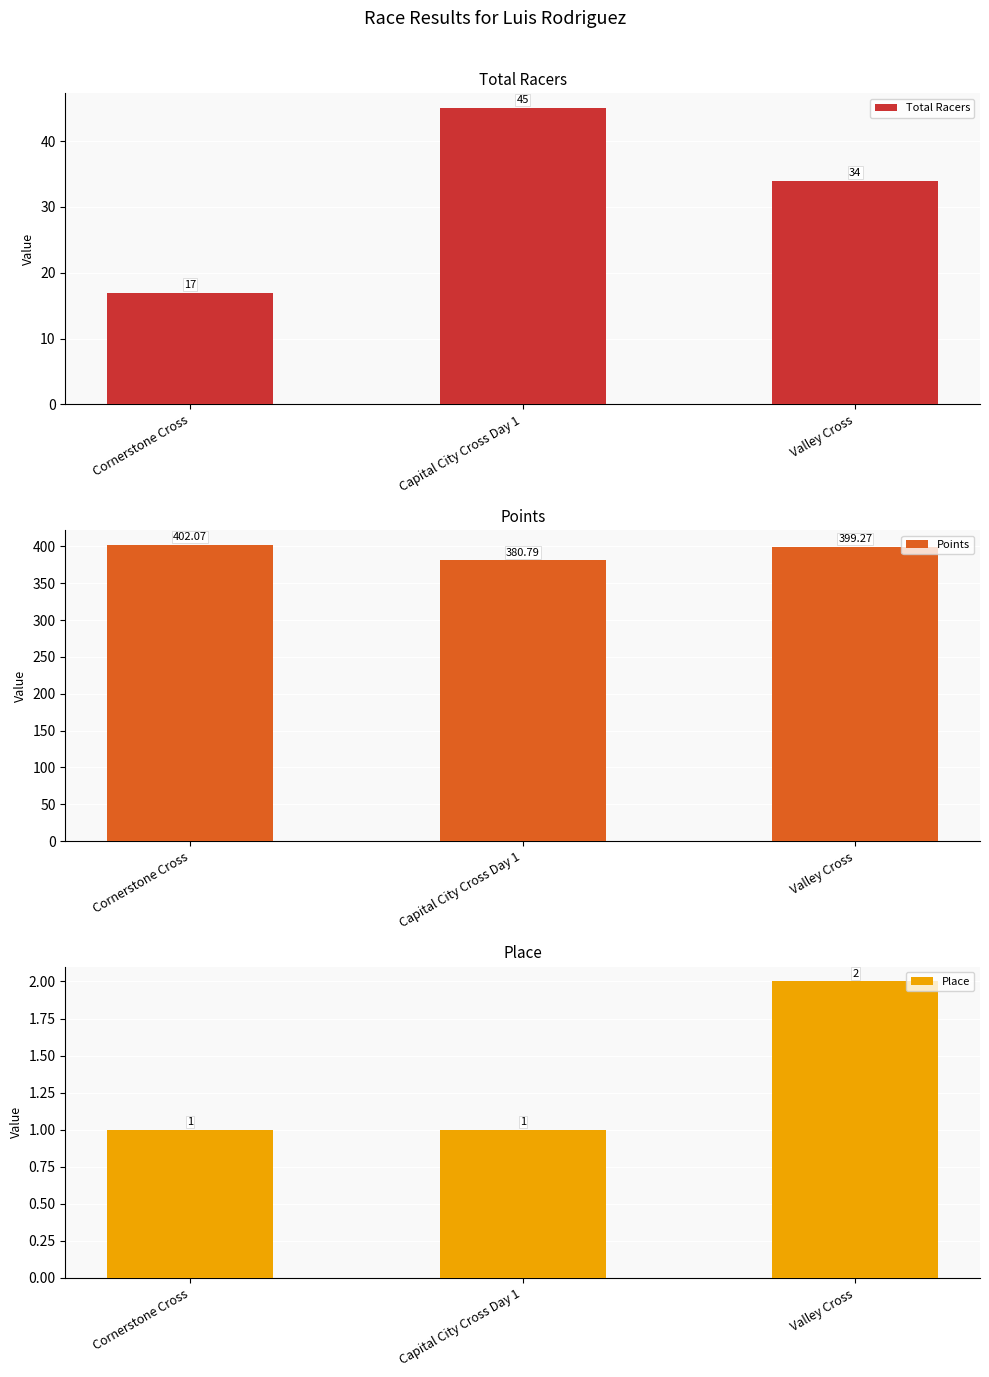

Reading left to right, extract all data points from this chart.

Total Racers: 17.0	45.0	34.0
Points: 402.1	380.8	399.3
Place: 1.0	1.0	2.0